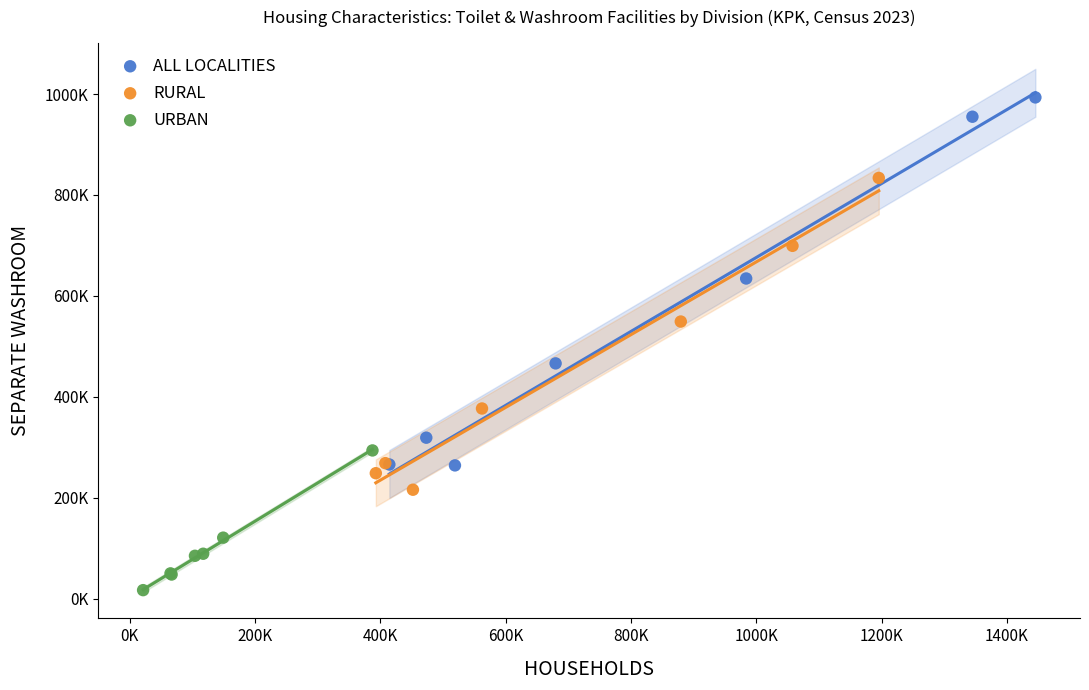

Which series reaches the minimum Y coordinate?

URBAN